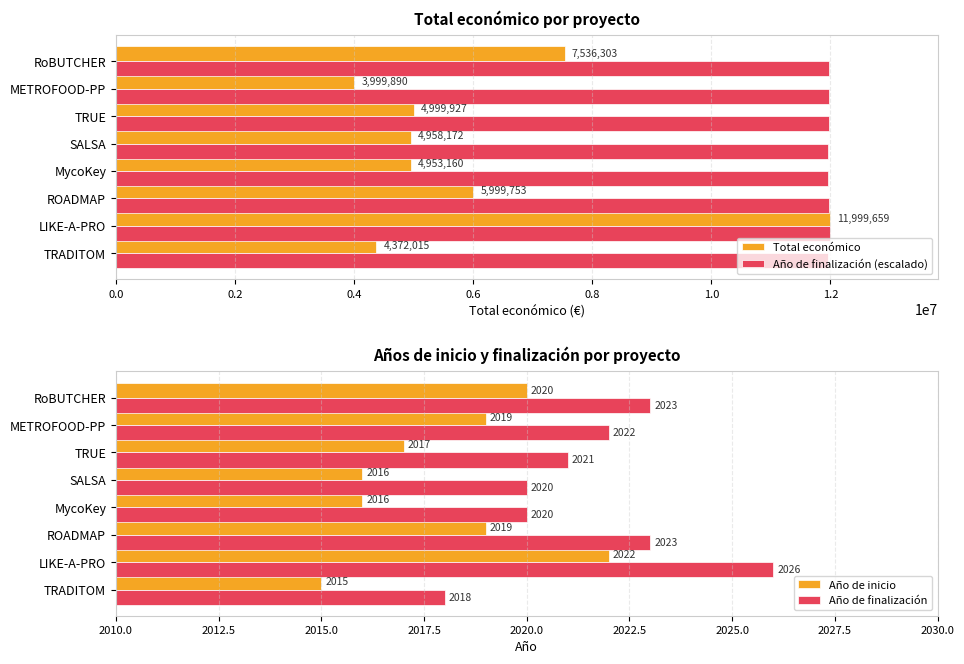

What is the minimum value for Año de finalización (escalado)?

11952276.3